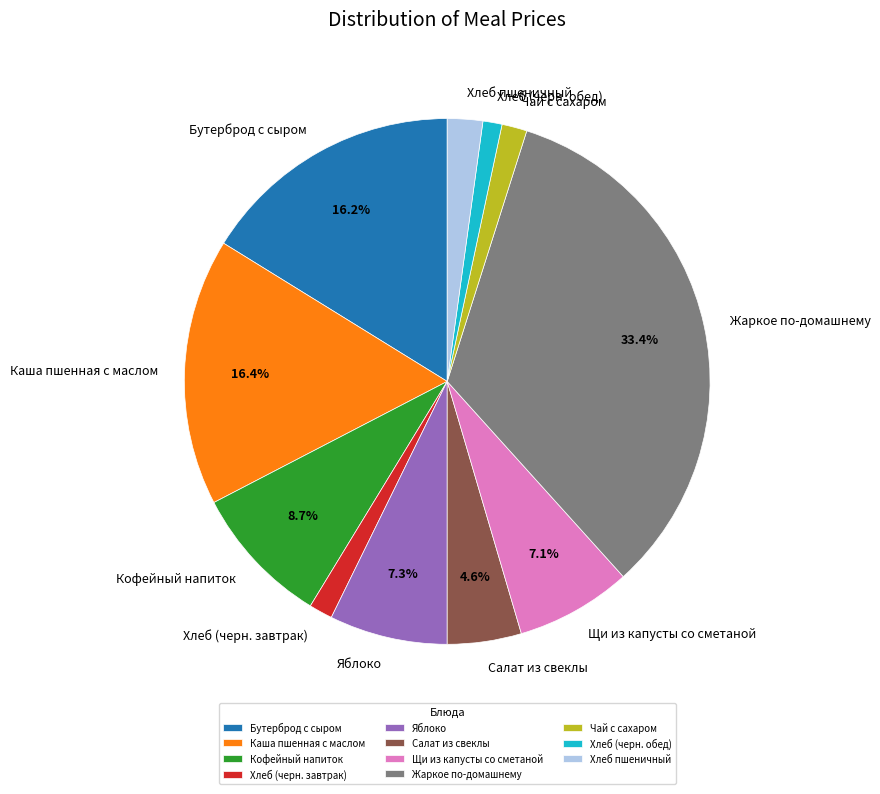

Combined, do Яблоко and Кофейный напиток account for over 50%?

No